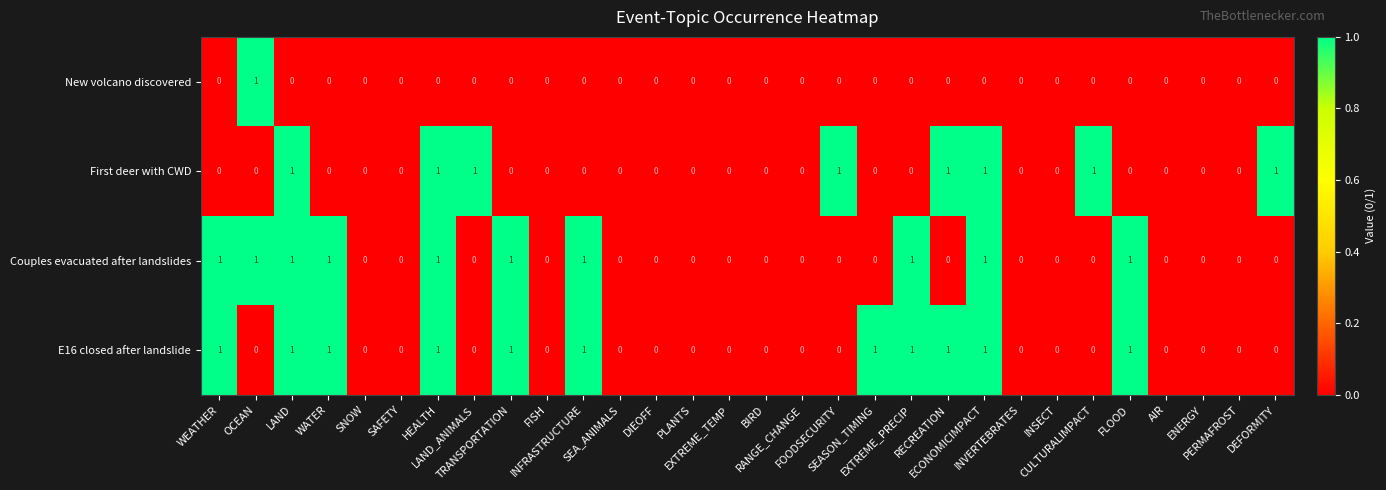

What is the sum of all Couples evacuated after landslides values?

10